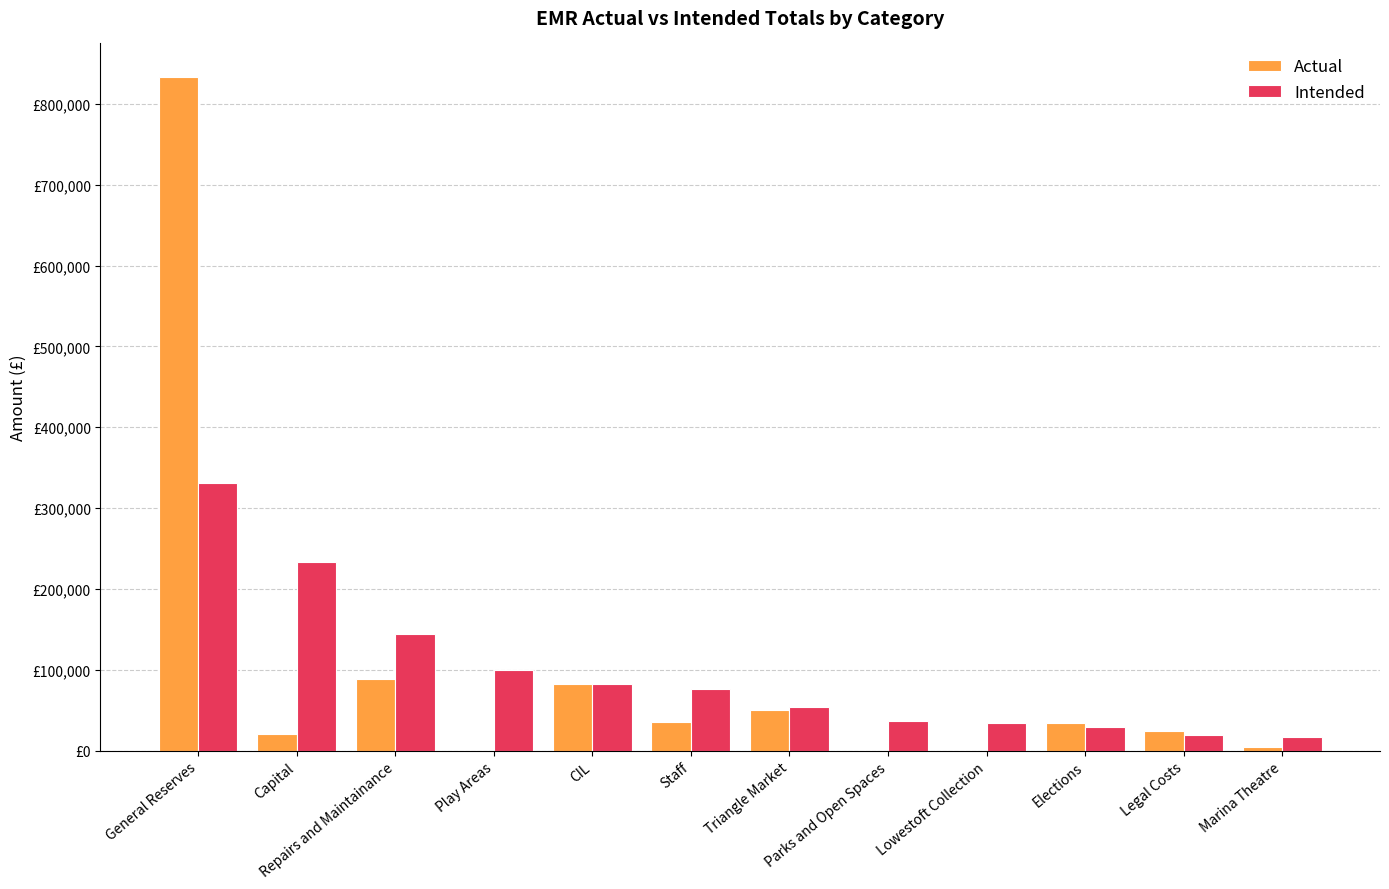

Is it true that Intended equals 51119.7 at Elections?

False